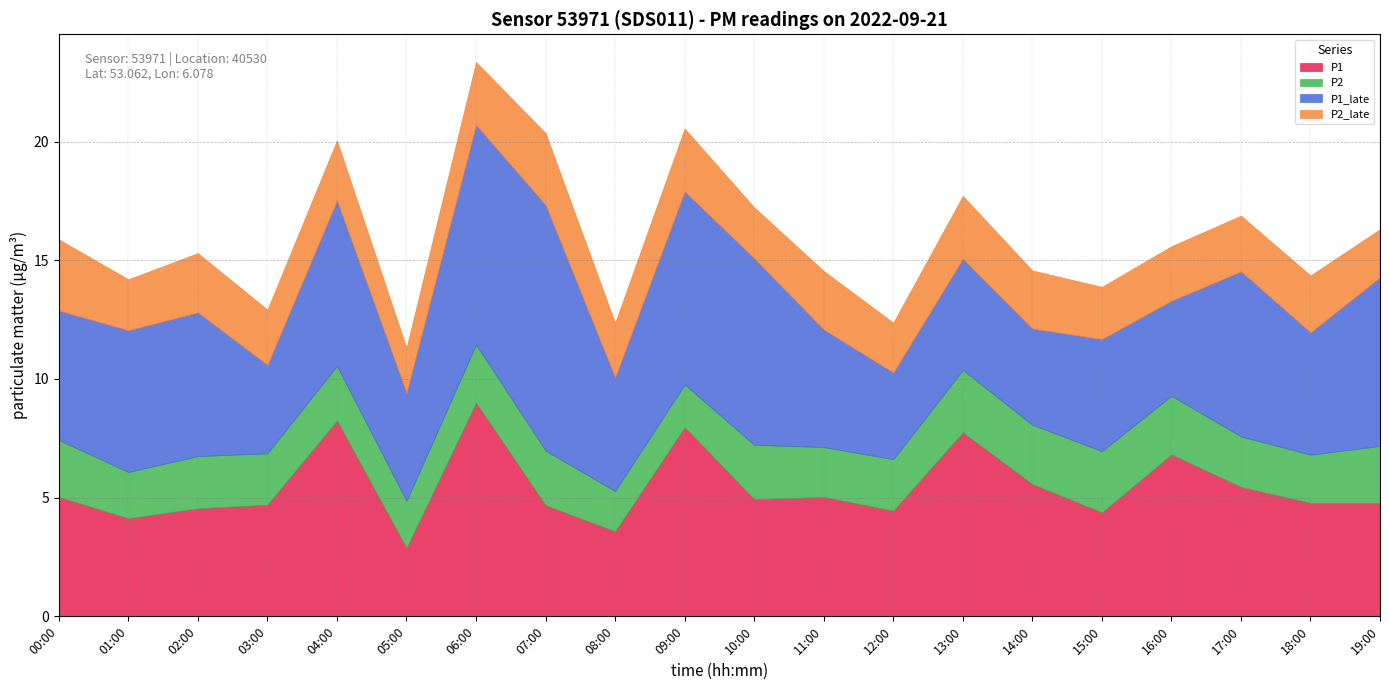

Count the number of data series in this chart.

4